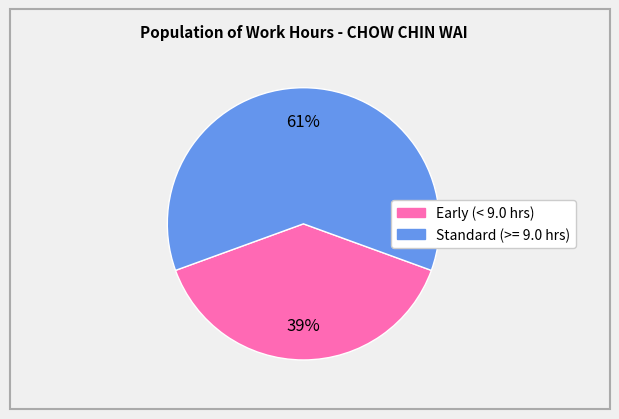

To the nearest percent, what is the difference between the largest and smallest slice percentages?

22%